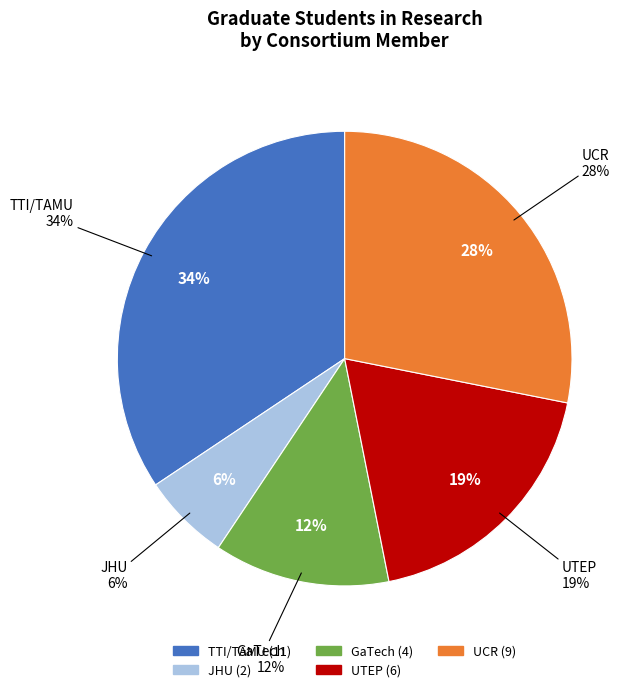

How many segments does this pie chart have?

5